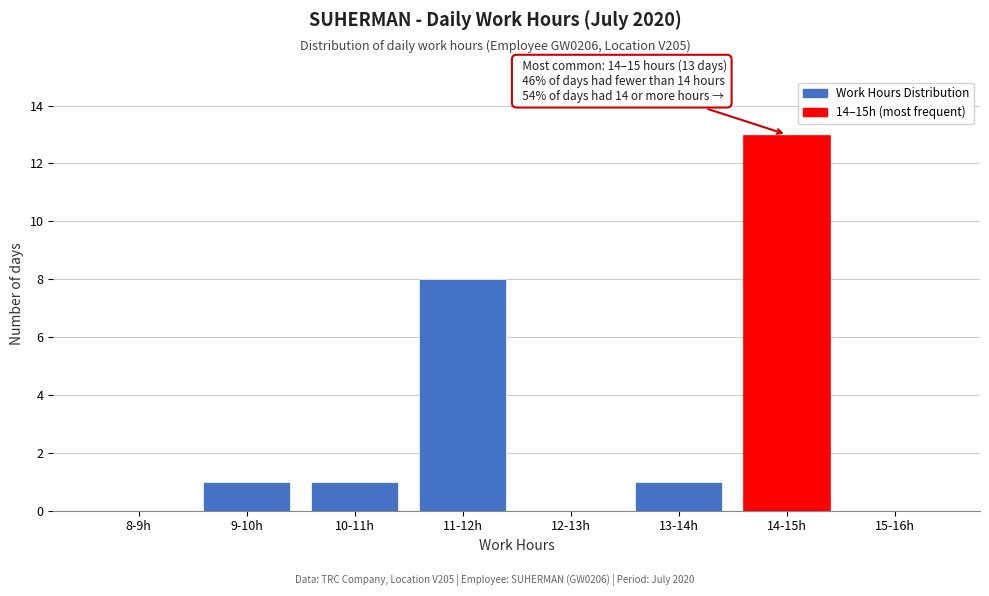

Reading right to left, what are all the values shown in this chart?

15-16h=0	14-15h=13	13-14h=1	12-13h=0	11-12h=8	10-11h=1	9-10h=1	8-9h=0